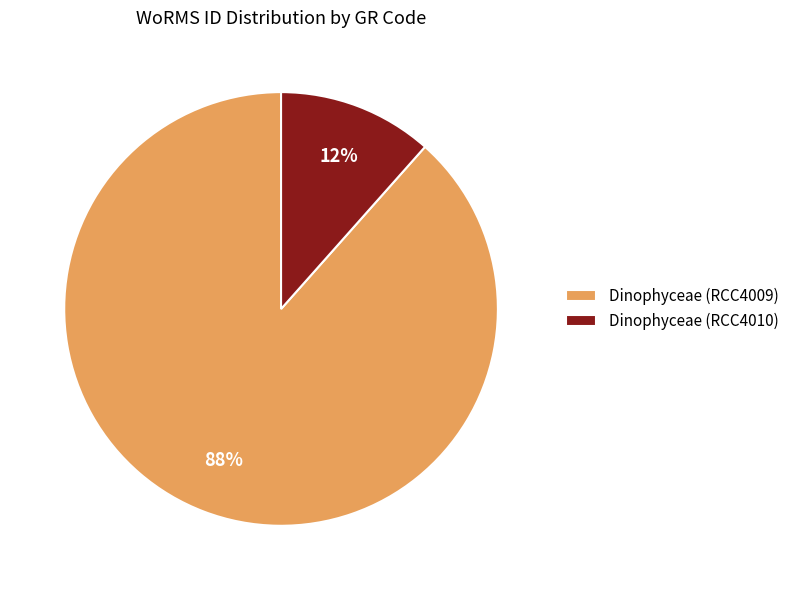

Is the sum of Dinophyceae (RCC4010) and Dinophyceae (RCC4009) greater than half?

Yes